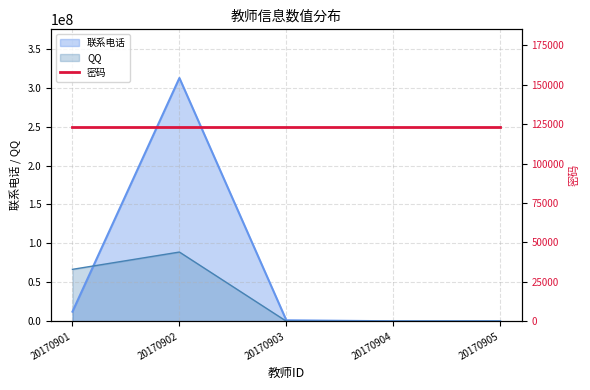

The value of 联系电话 at 20170901 is 2749002. True or false?

False